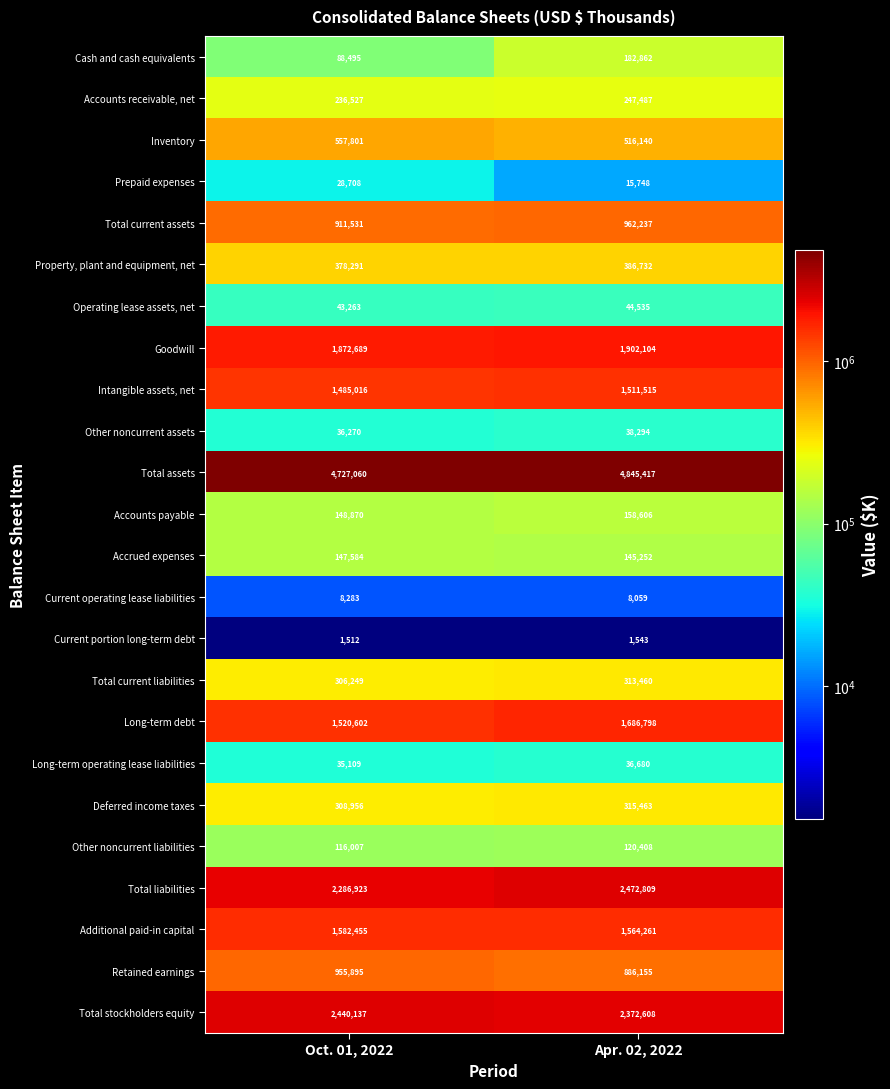

What is the sum of all Prepaid expenses values?

44456